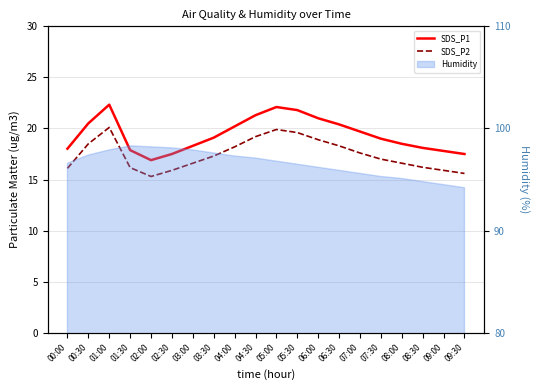

The SDS_P2 series shows 16.1 at 00:00. True or false?

True